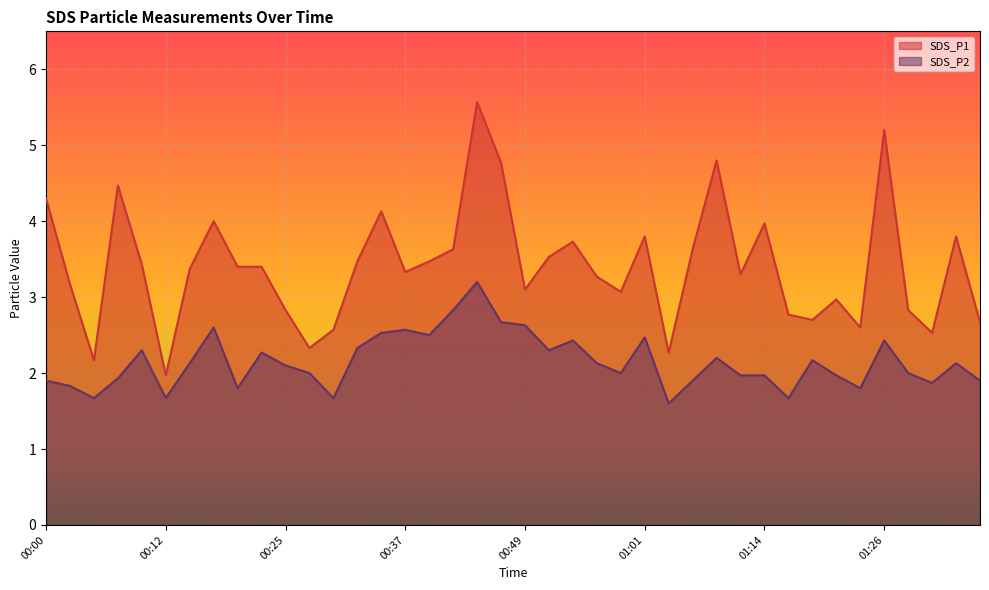

Which series has the largest total across all categories?

SDS_P1